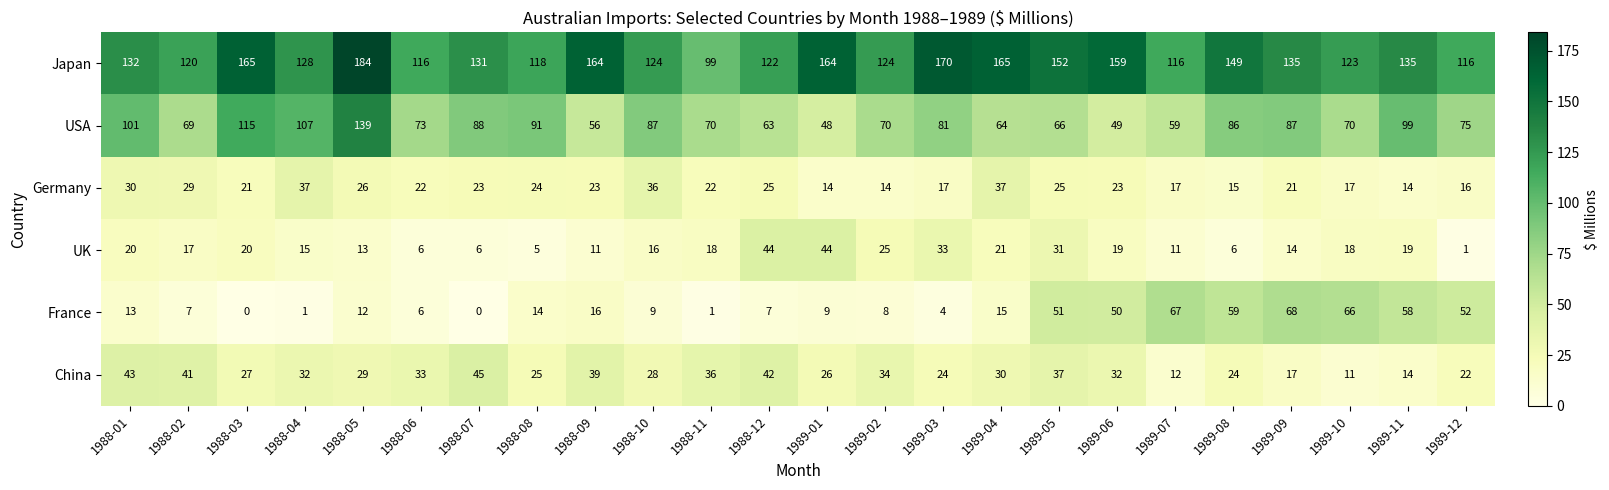

Which label corresponds to the largest value in the chart?

1988-05